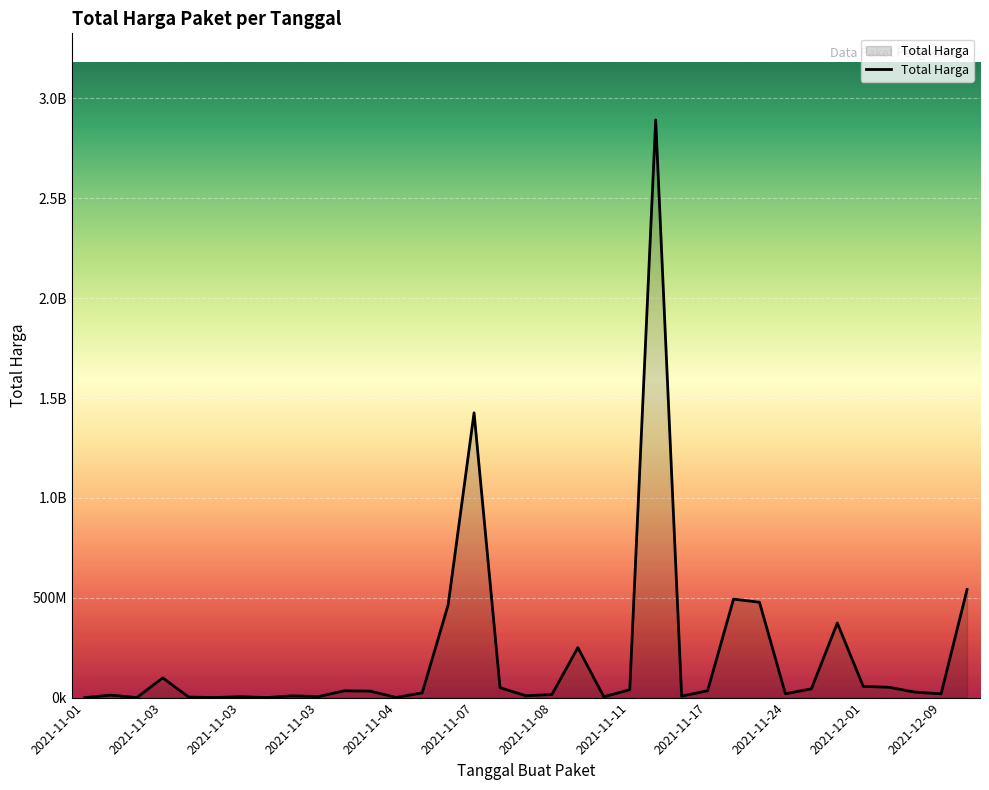

Does the chart have visible grid lines?

Yes